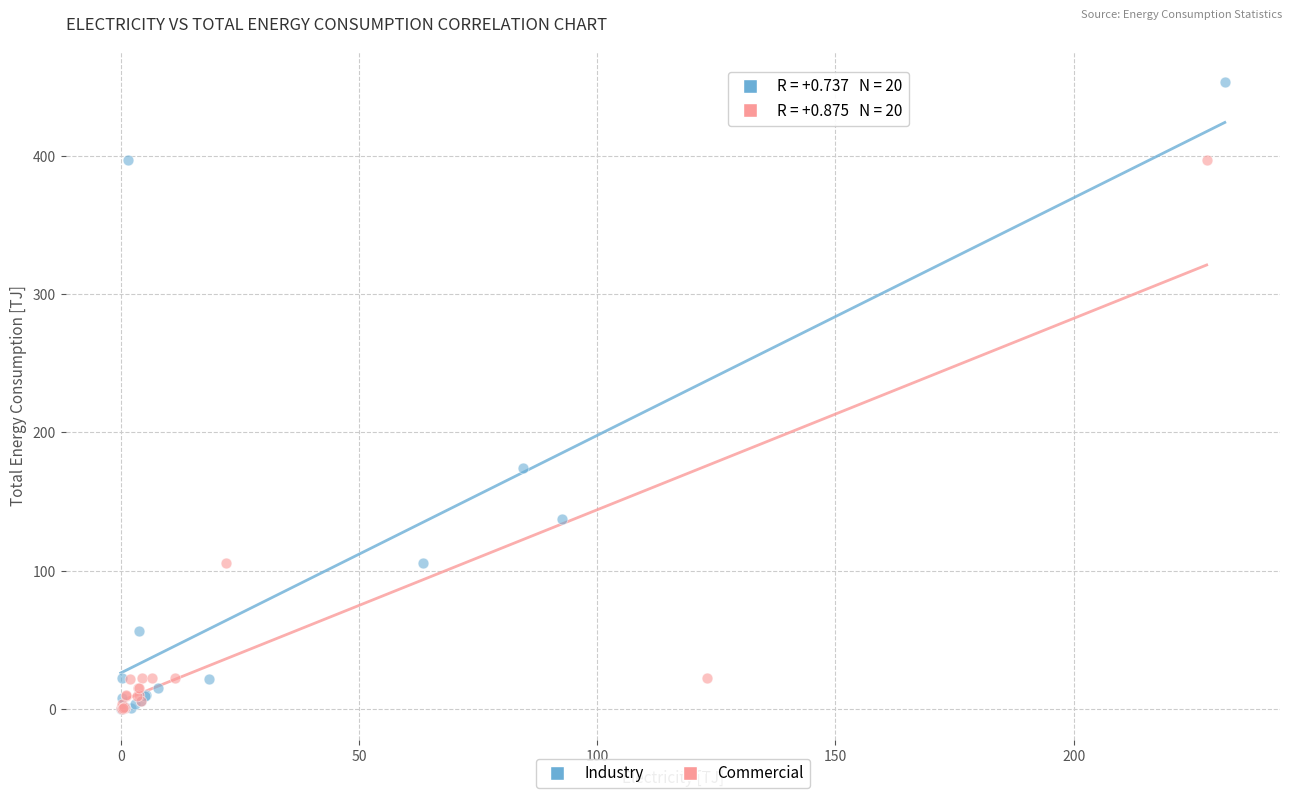

Which series has the widest spread of Y values?

Industry